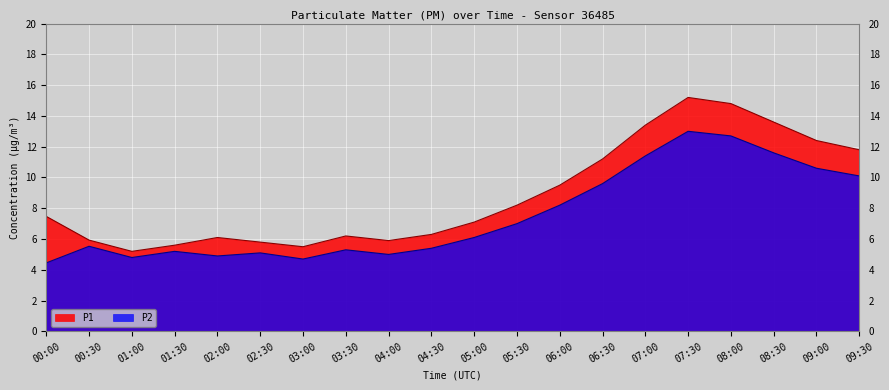

How many interior local valleys does the P2 series have?

4